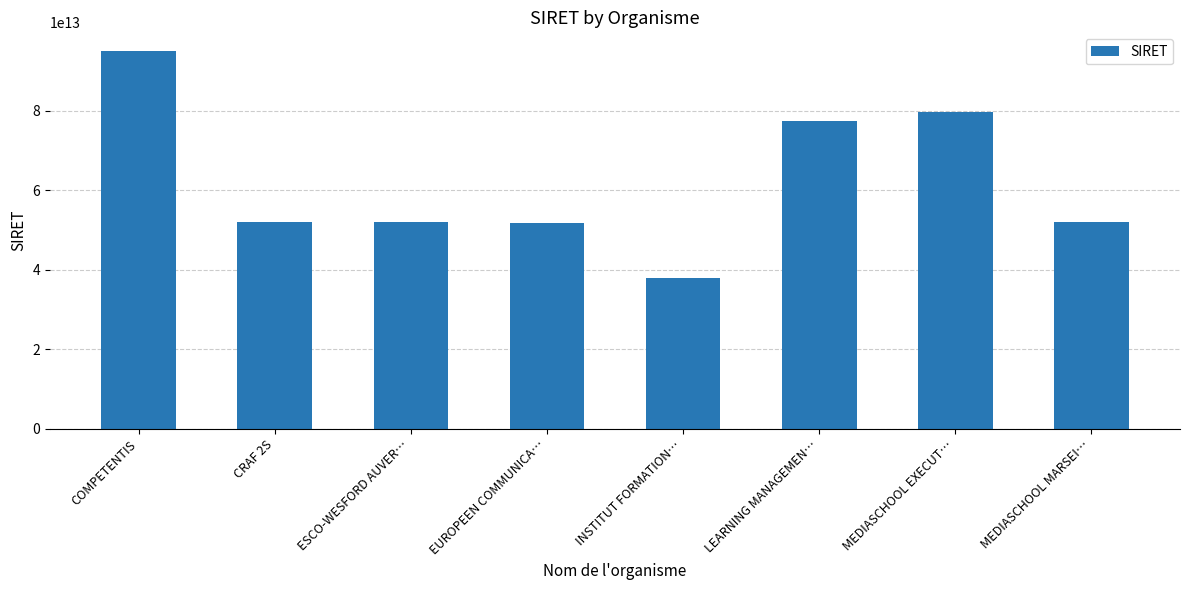

True or false: the data shows 51745484810169 at LEARNING MANAGEMEN….

False